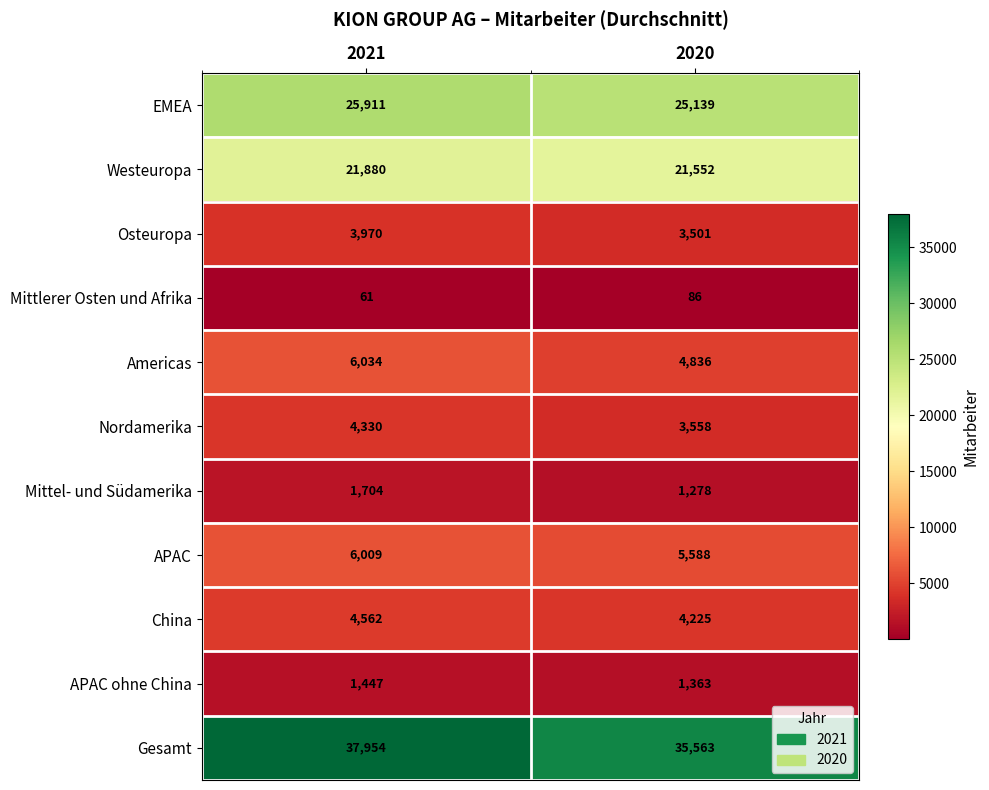

Count the number of categories in the chart.

2